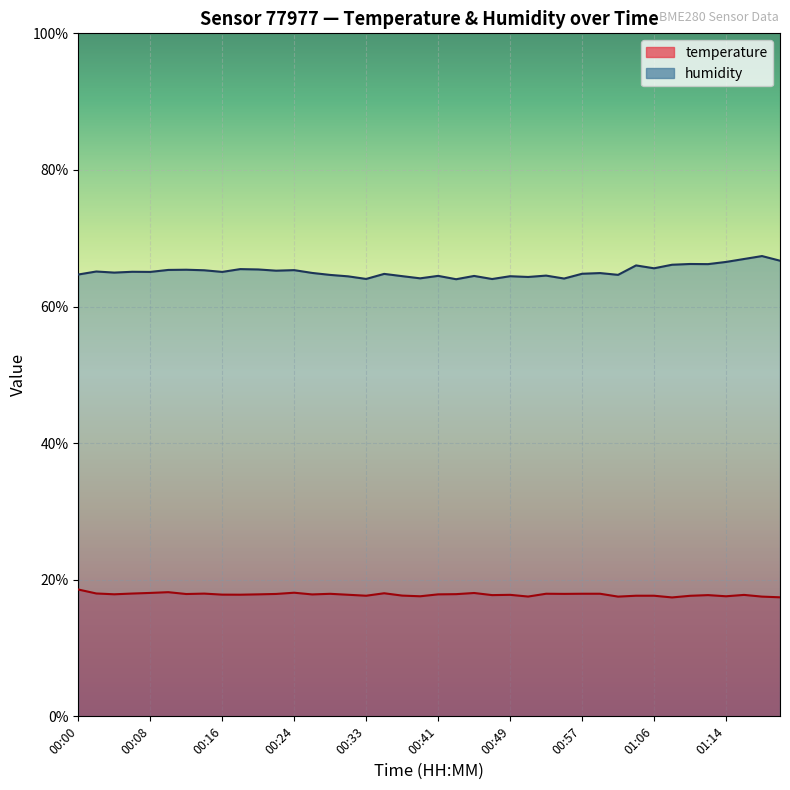

Which series changed the most between 00:14 and 01:14?

humidity